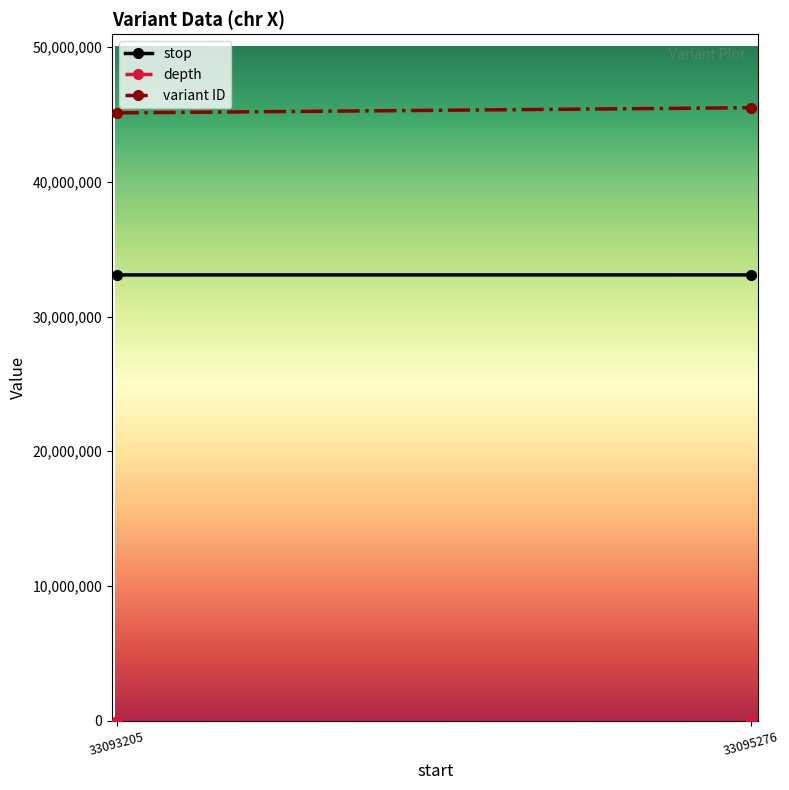

Which series has the largest range (max minus min)?

variant ID